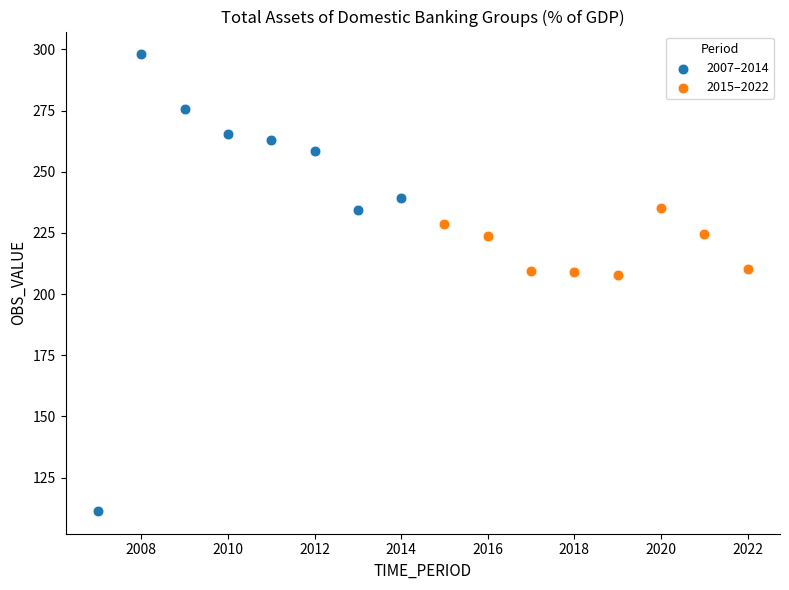

Which series has the largest Y range (max minus min)?

2007–2014